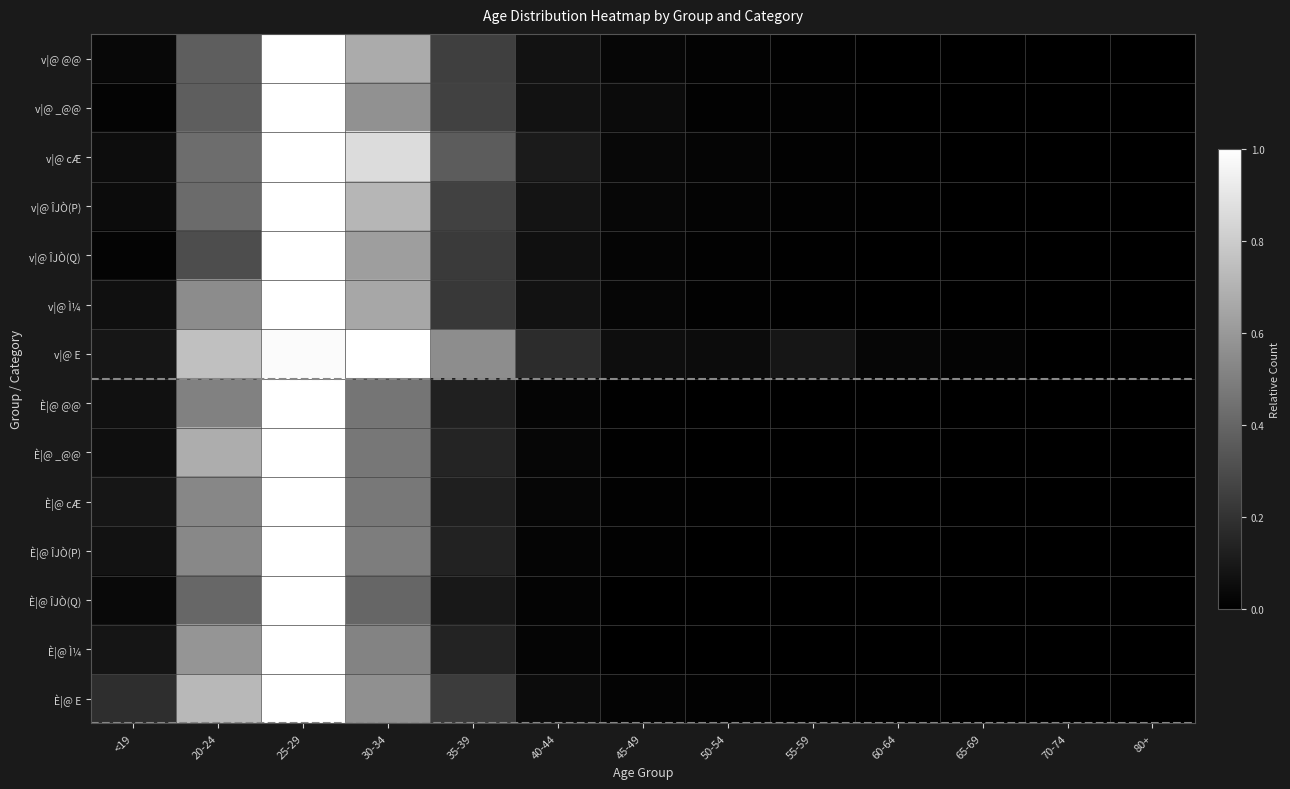

Which series has the largest total across all categories?

v|@ E